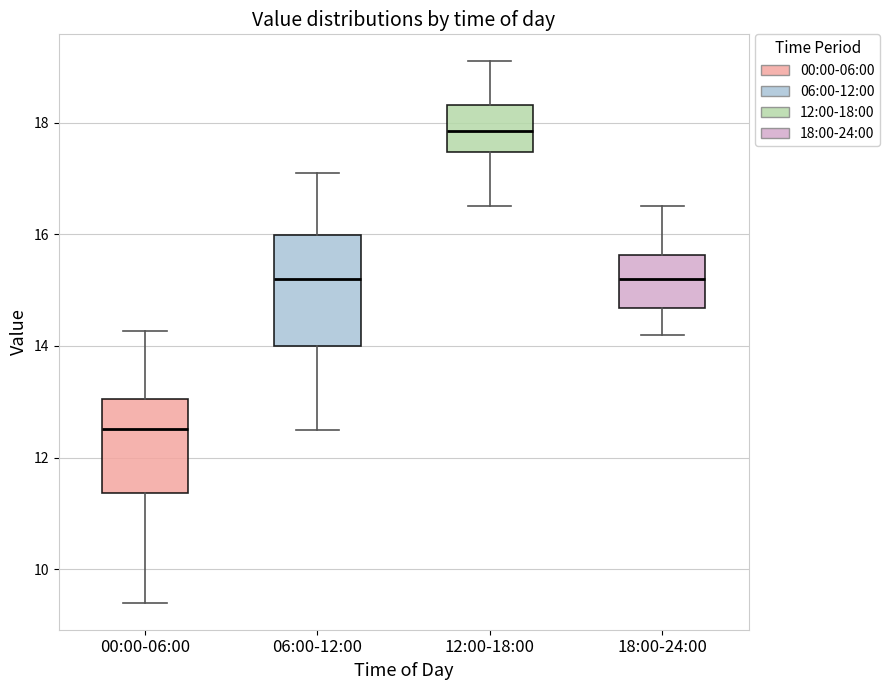

Reading left to right, transcribe this box plot: for each box, give where its median line is, the range the box spans, and where its two whiskers end, as read against the y-axis. The values are not printed on the chart, so give them approximately, as read against the axis.

00:00-06:00: median 12.6, box 11.4 to 13.0, whiskers 9.4 to 14.2
06:00-12:00: median 15.2, box 14.0 to 16.0, whiskers 12.6 to 17.2
12:00-18:00: median 17.8, box 17.4 to 18.4, whiskers 16.6 to 19.2
18:00-24:00: median 15.2, box 14.6 to 15.6, whiskers 14.2 to 16.6